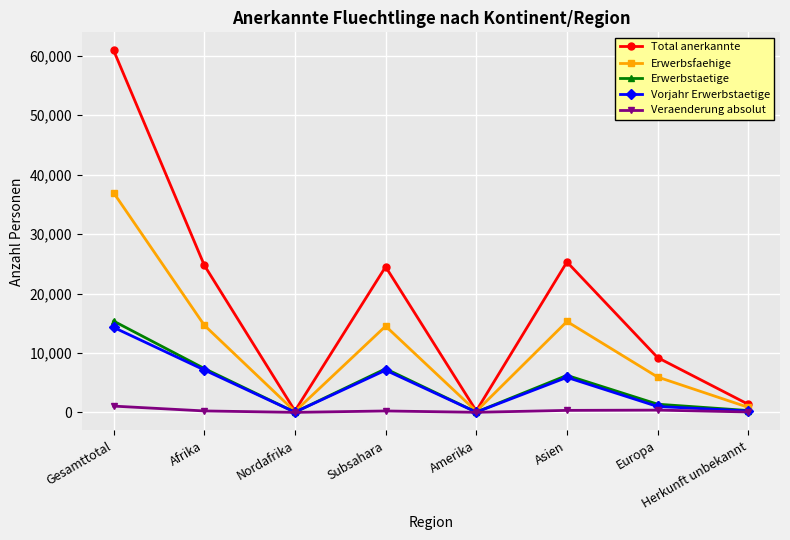

Which series has the largest total across all categories?

Total anerkannte